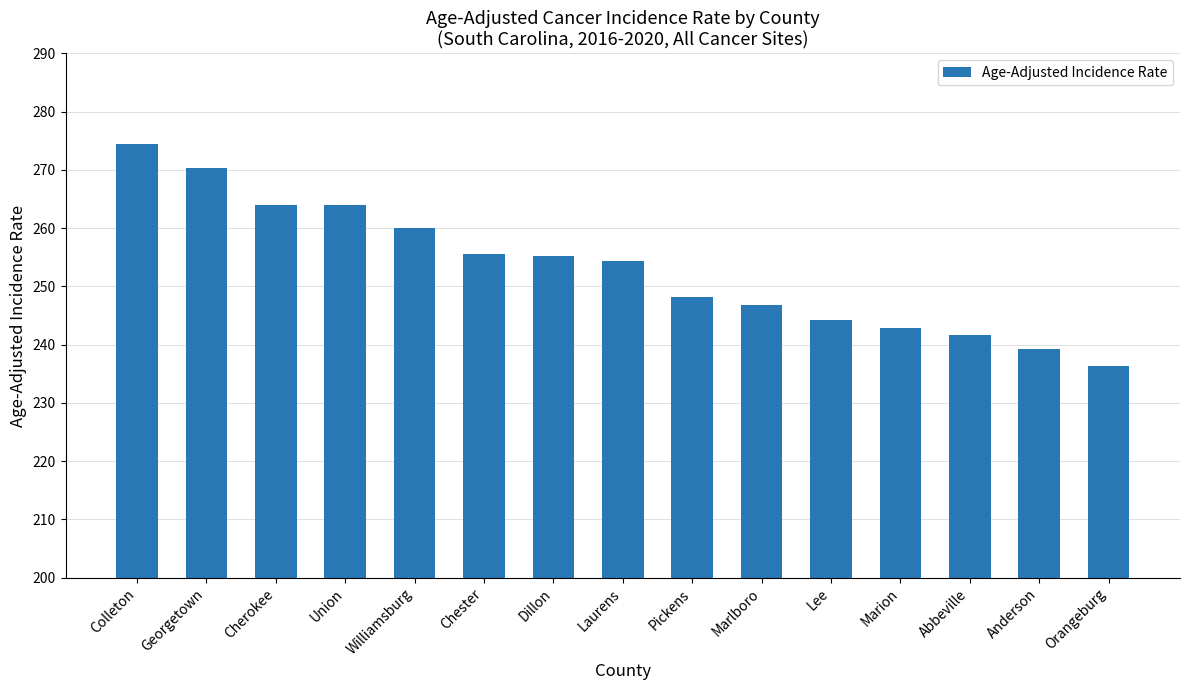

Count the number of values greater than 254.

8